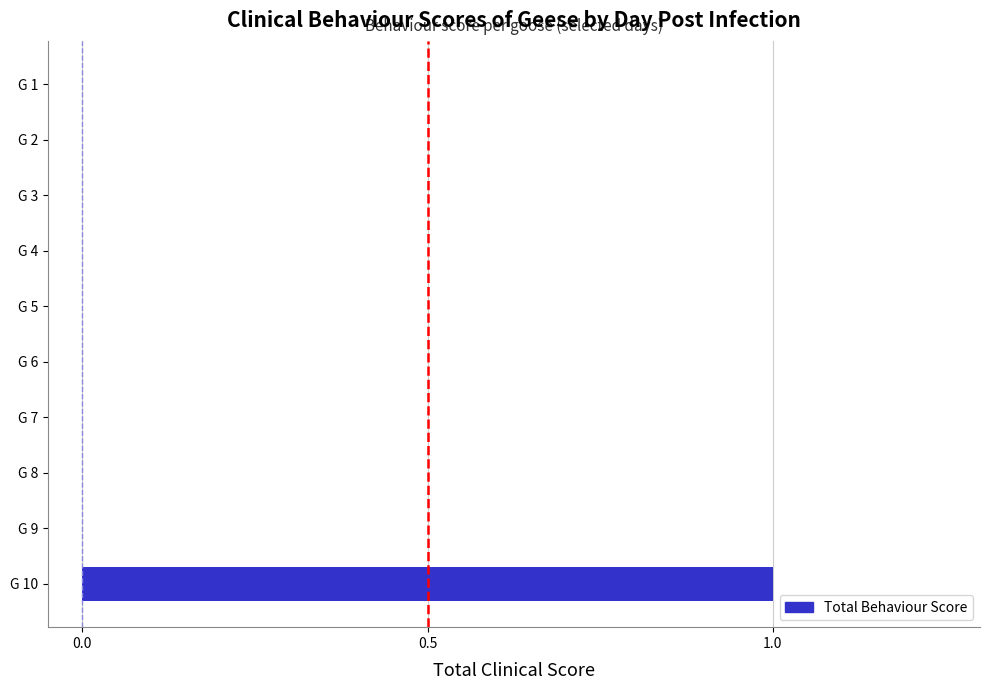

At which category does the chart reach its peak across all series?

G 10